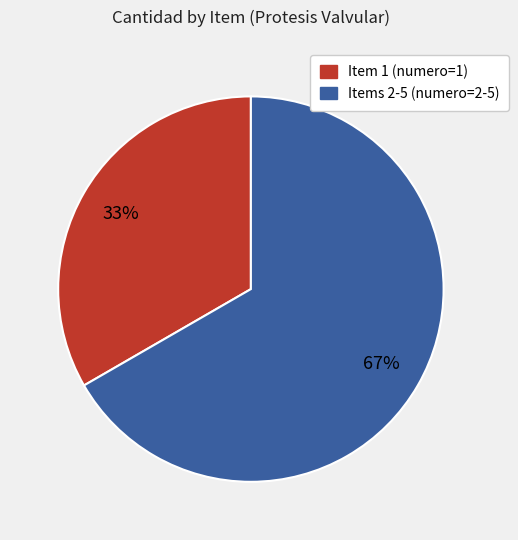

Does Items 2-5 (numero=2-5) represent more than half of the total?

Yes